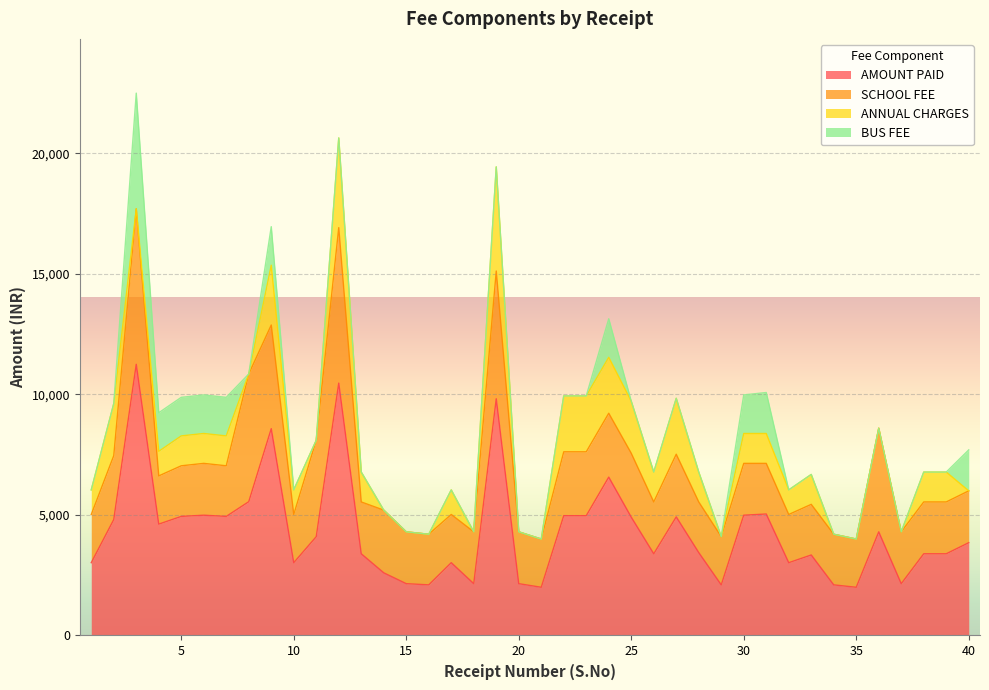

Reading left to right, list all the values displayed in this chart.

AMOUNT PAID: 1=3020	2=4810	3=11250	4=4620	5=4940	6=4990	7=4940	8=5550	9=8580	10=3020	11=4100	12=10470	13=3390	14=2600	15=2150	16=2100	17=3020	18=2150	19=9820	20=2150	21=2000	22=4970	23=4970	24=6570	25=4910	26=3390	27=4920	28=3440	29=2100	30=4990	31=5040	32=3020	33=3340	34=2100	35=2000	36=4300	37=2150	38=3390	39=3390	40=3850
SCHOOL FEE: 1=2000	2=2650	3=6450	4=2000	5=2100	6=2150	7=2100	8=5300	9=4300	10=2000	11=4000	12=6450	13=2150	14=2600	15=2150	16=2100	17=2000	18=2150	19=5300	20=2150	21=2000	22=2650	23=2650	24=2650	25=2650	26=2150	27=2600	28=2100	29=2000	30=2150	31=2100	32=2000	33=2100	34=2100	35=2000	36=4300	37=2150	38=2150	39=2150	40=2150
ANNUAL CHARGES: 1=1020	2=2160	3=0	4=1020	5=1240	6=1240	7=1240	8=0	9=2480	10=1020	11=0	12=3720	13=1240	14=0	15=0	16=0	17=1020	18=0	19=4320	20=0	21=0	22=2320	23=2320	24=2320	25=2160	26=1240	27=2320	28=1240	29=0	30=1240	31=1240	32=1020	33=1240	34=0	35=0	36=0	37=0	38=1240	39=1240	40=0
BUS FEE: 1=0	2=0	3=4800	4=1600	5=1600	6=1600	7=1600	8=0	9=1600	10=0	11=0	12=0	13=0	14=0	15=0	16=0	17=0	18=0	19=0	20=0	21=0	22=0	23=0	24=1600	25=0	26=0	27=0	28=0	29=0	30=1600	31=1700	32=0	33=0	34=0	35=0	36=0	37=0	38=0	39=0	40=1700